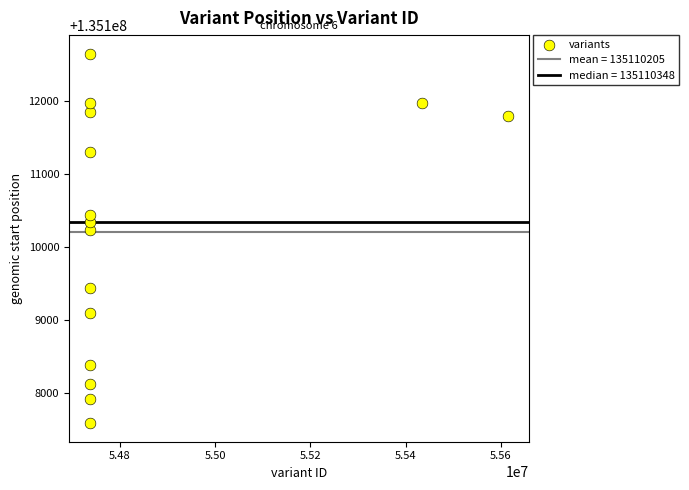

What Y value in the scatter plot is closest to 135110117?

135110229